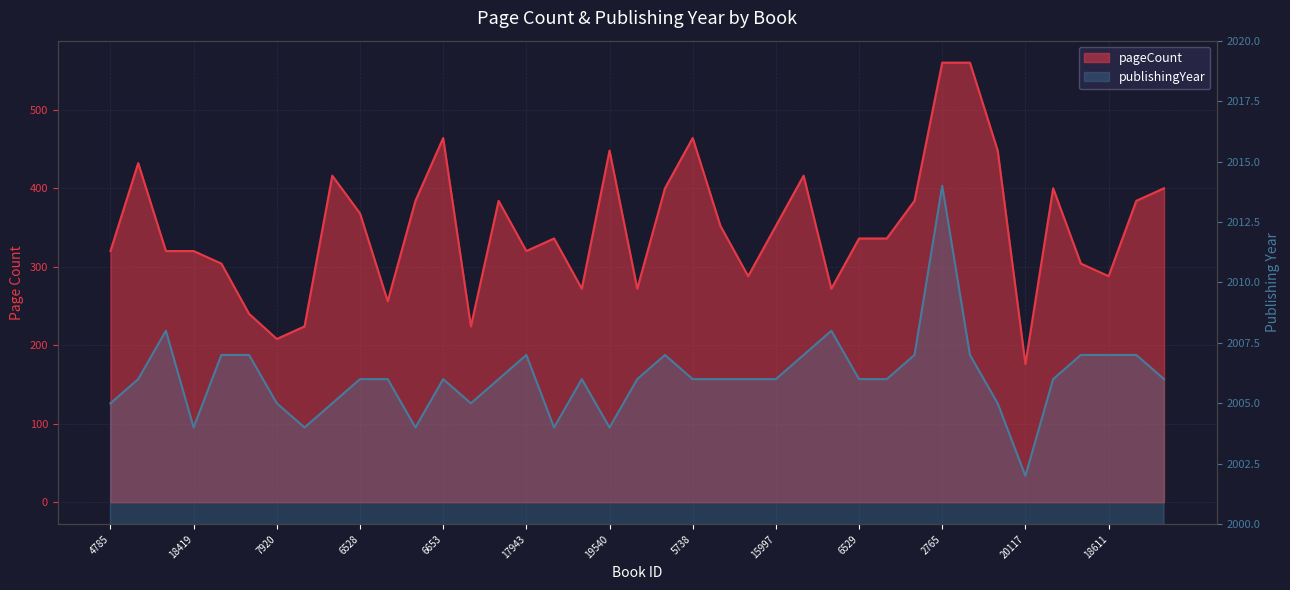

Read the pageCount value at 3978.

400